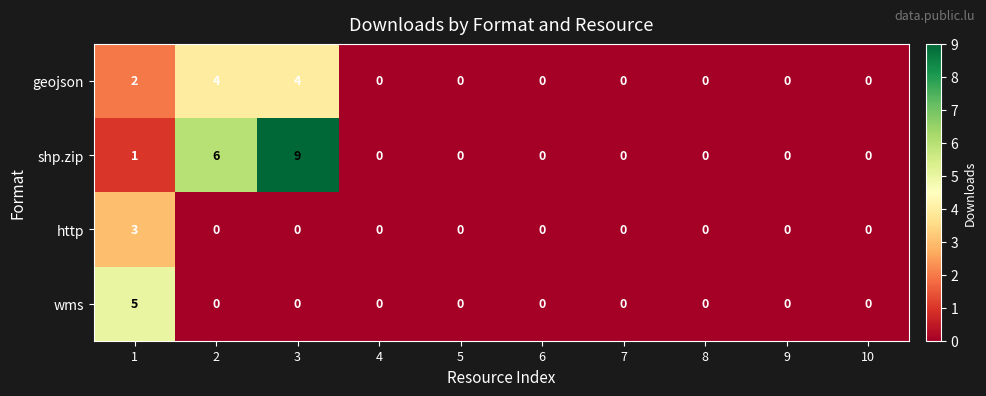

What is the sum of all shp.zip values?

16